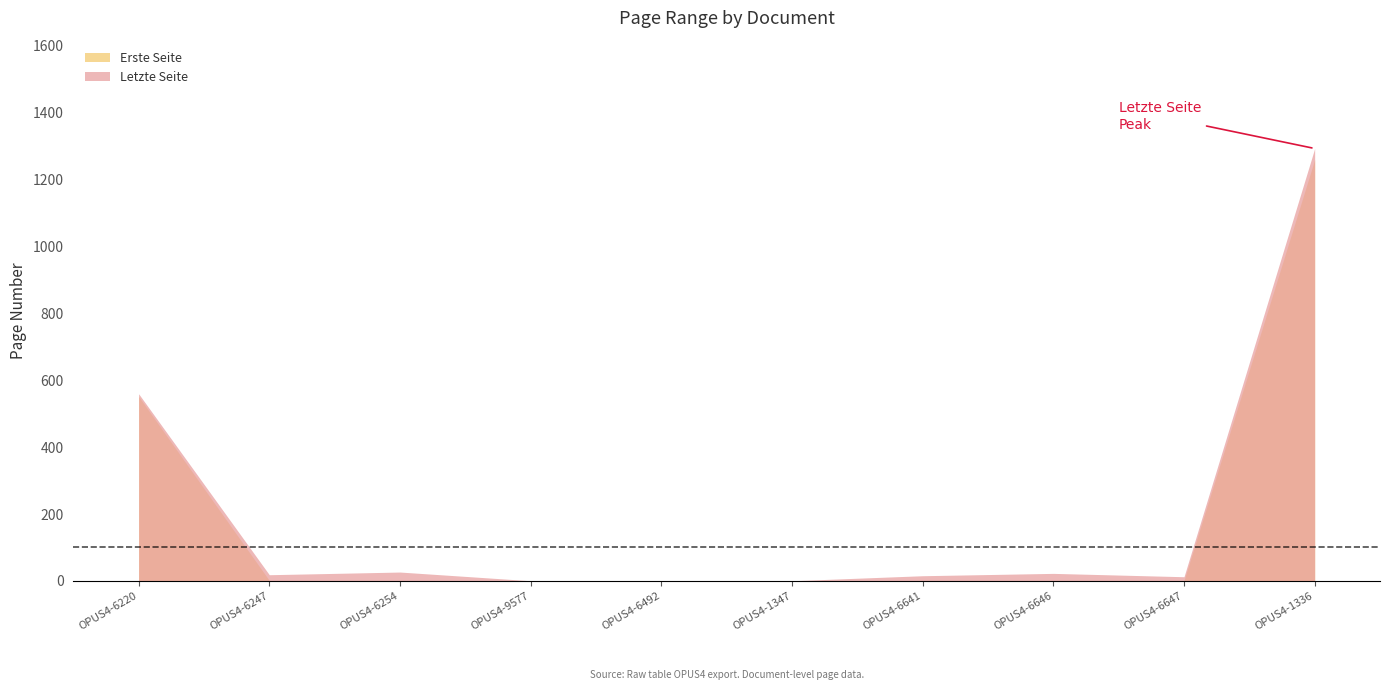

What is the label of the 3rd point from the right?

OPUS4-6646